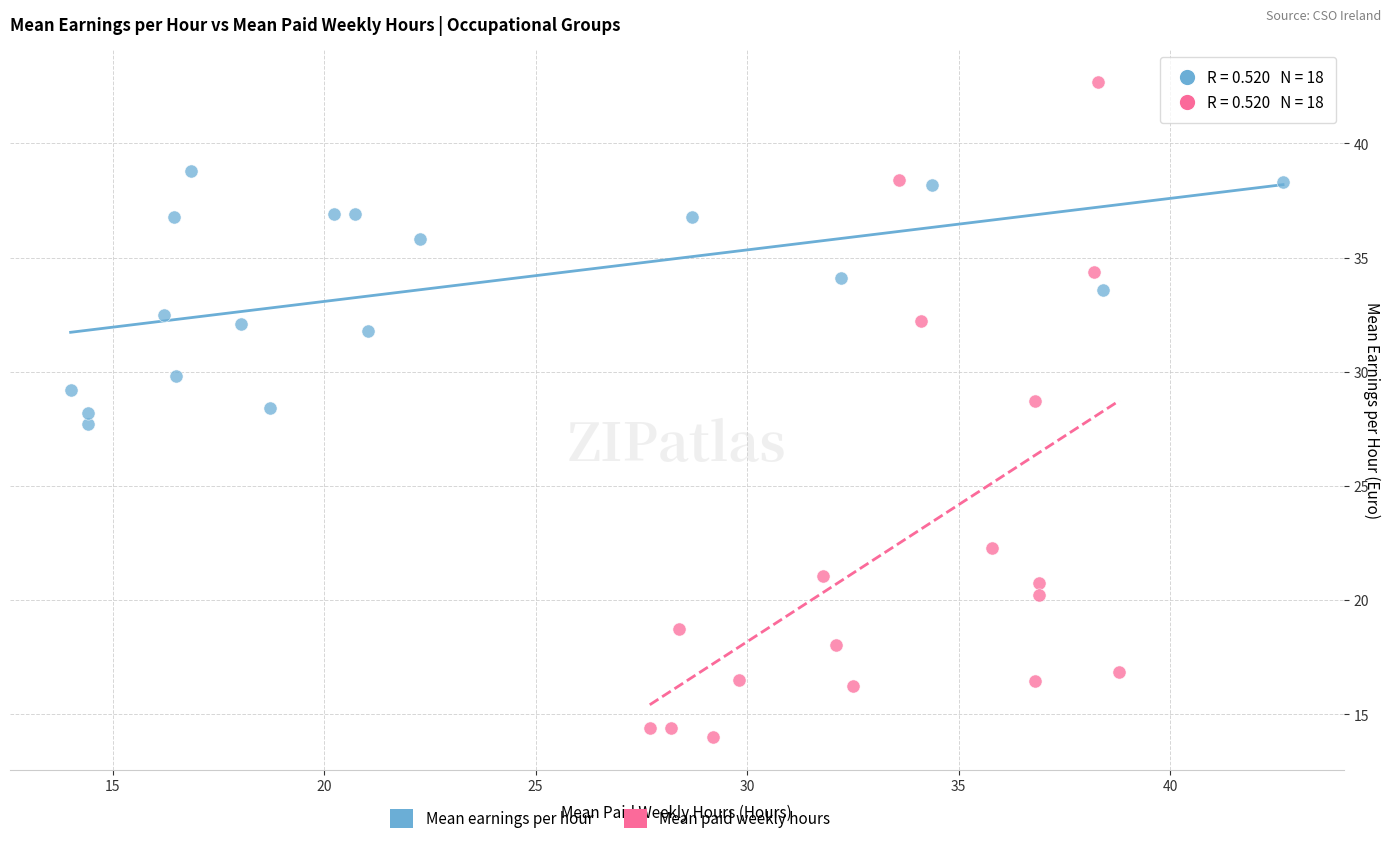

Which series has the widest spread of Y values?

Mean paid weekly hours